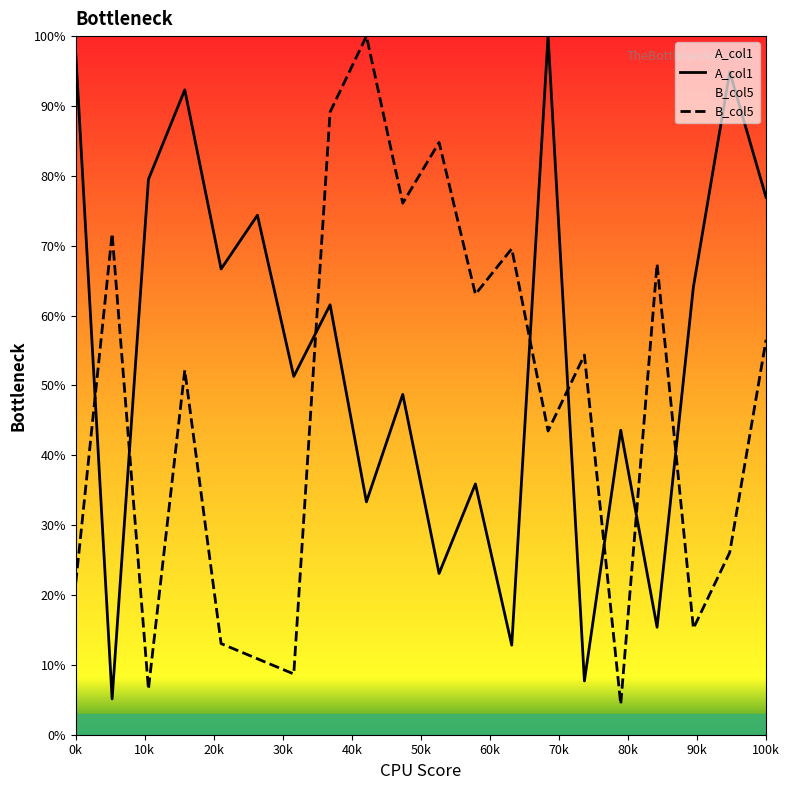

What is the maximum value shown in the chart?

100.0